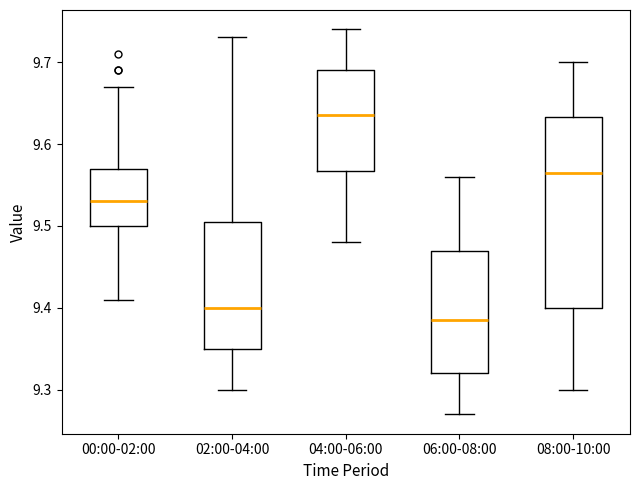

Reading left to right, transcribe this box plot: for each box, give where its median line is, the range the box spans, and where its two whiskers end, as read against the y-axis. The values are not printed on the chart, so give them approximately, as read against the axis.

00:00-02:00: median 9.53, box 9.50 to 9.57, whiskers 9.41 to 9.67
02:00-04:00: median 9.40, box 9.35 to 9.51, whiskers 9.30 to 9.73
04:00-06:00: median 9.64, box 9.57 to 9.69, whiskers 9.48 to 9.74
06:00-08:00: median 9.39, box 9.32 to 9.47, whiskers 9.27 to 9.56
08:00-10:00: median 9.57, box 9.40 to 9.63, whiskers 9.30 to 9.70